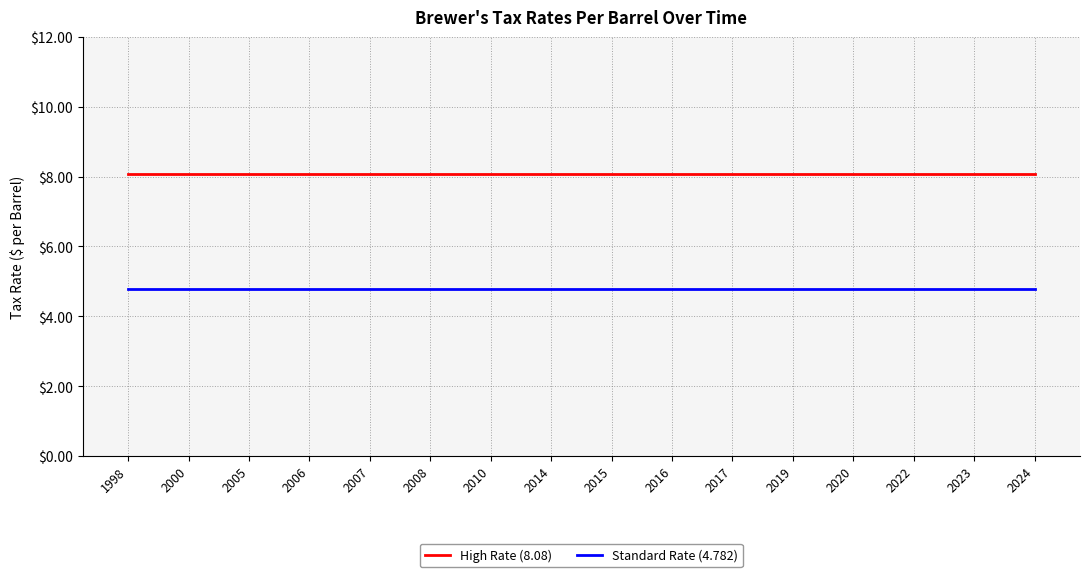

Reading right to left, what are all the values shown in this chart?

High Rate (8.08): 2024=8.1	2023=8.1	2022=8.1	2020=8.1	2019=8.1	2017=8.1	2016=8.1	2015=8.1	2014=8.1	2010=8.1	2008=8.1	2007=8.1	2006=8.1	2005=8.1	2000=8.1	1998=8.1
Standard Rate (4.782): 2024=4.8	2023=4.8	2022=4.8	2020=4.8	2019=4.8	2017=4.8	2016=4.8	2015=4.8	2014=4.8	2010=4.8	2008=4.8	2007=4.8	2006=4.8	2005=4.8	2000=4.8	1998=4.8